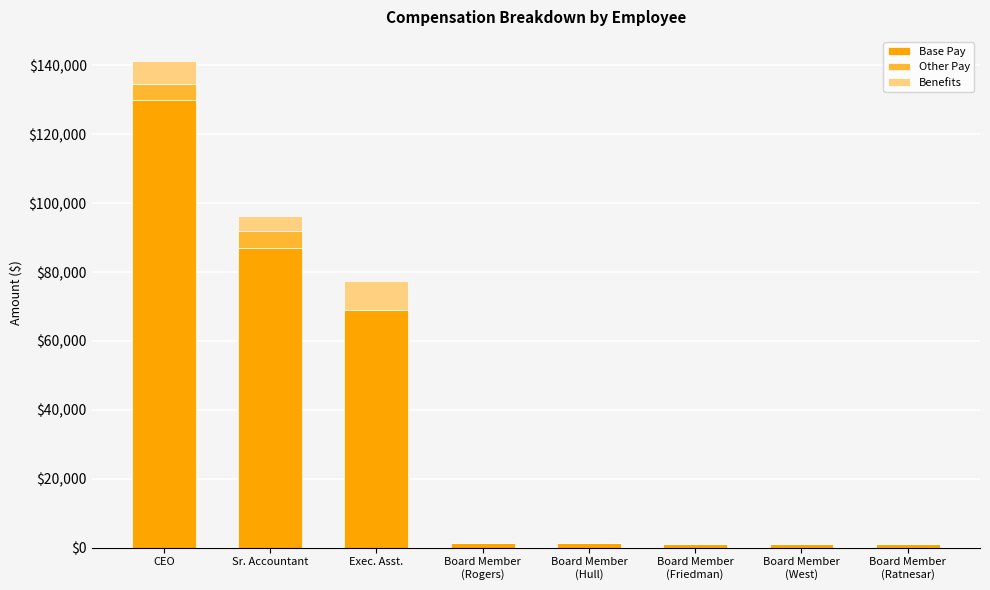

What is the total value across all series at CEO?

141239.5